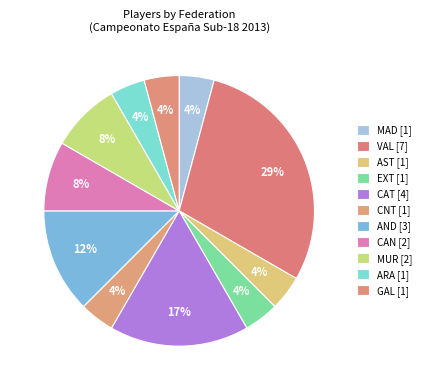

To the nearest percent, what is the difference between the CAT and ARA slice percentages?

12%